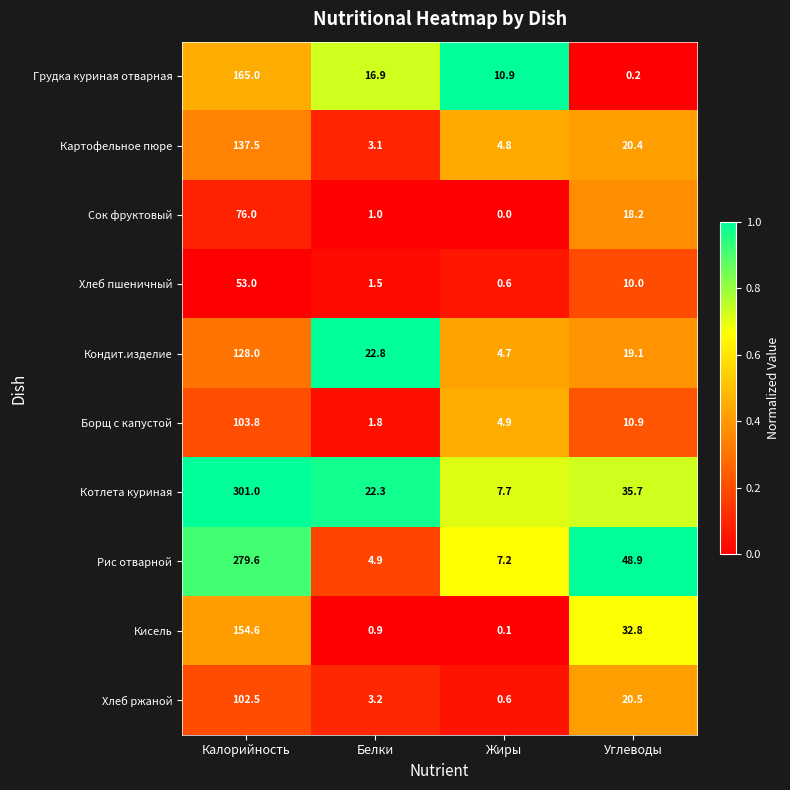

The Грудка куриная отварная series shows 288.1 at Калорийность. True or false?

False